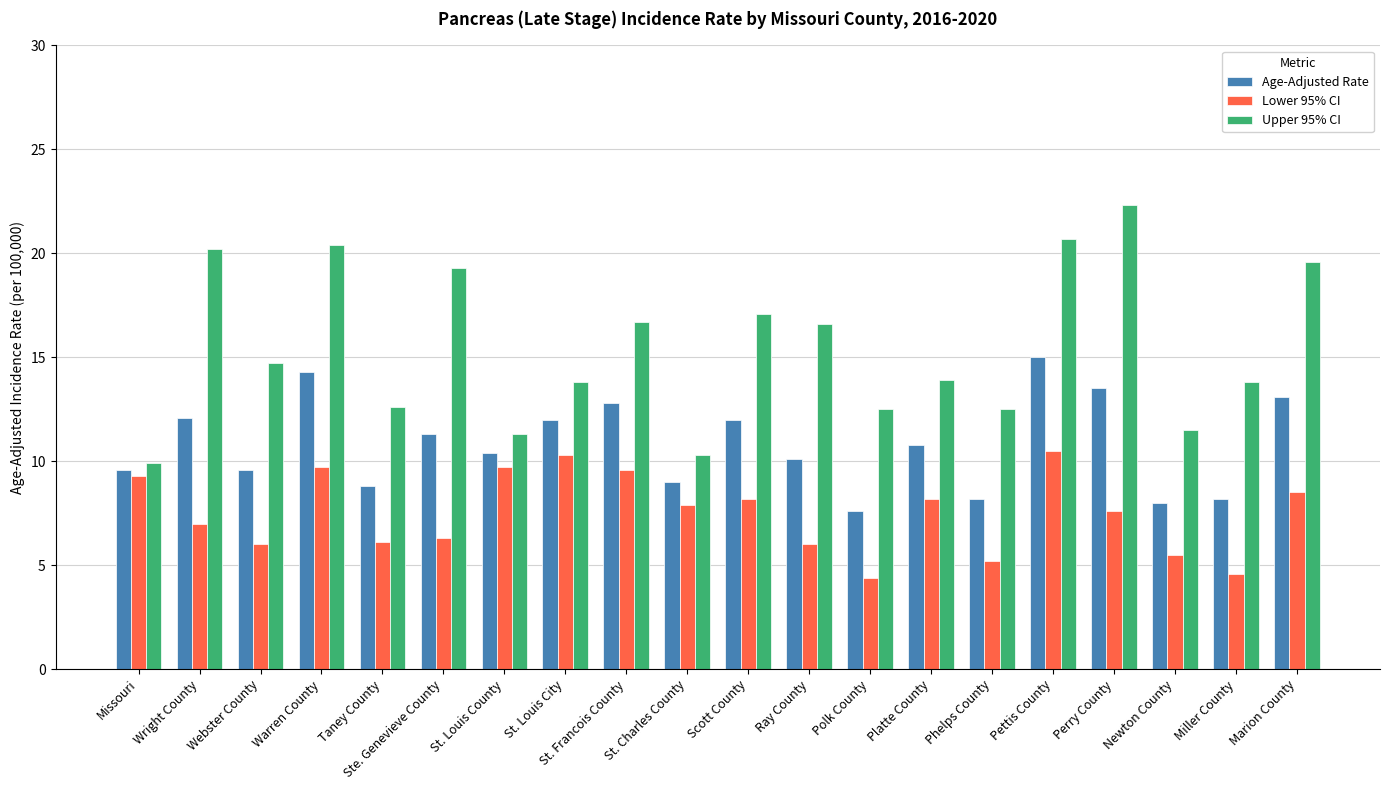

How many bars are there in each group?

3